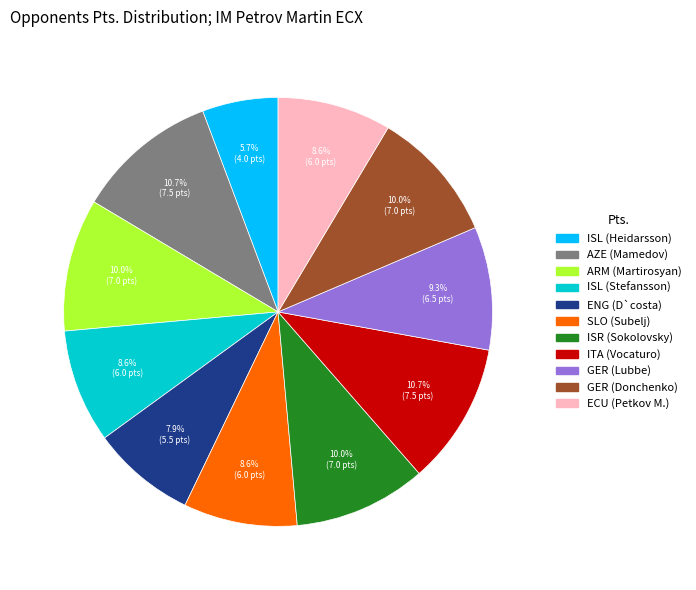

Does ENG (D`costa) represent more than half of the total?

No